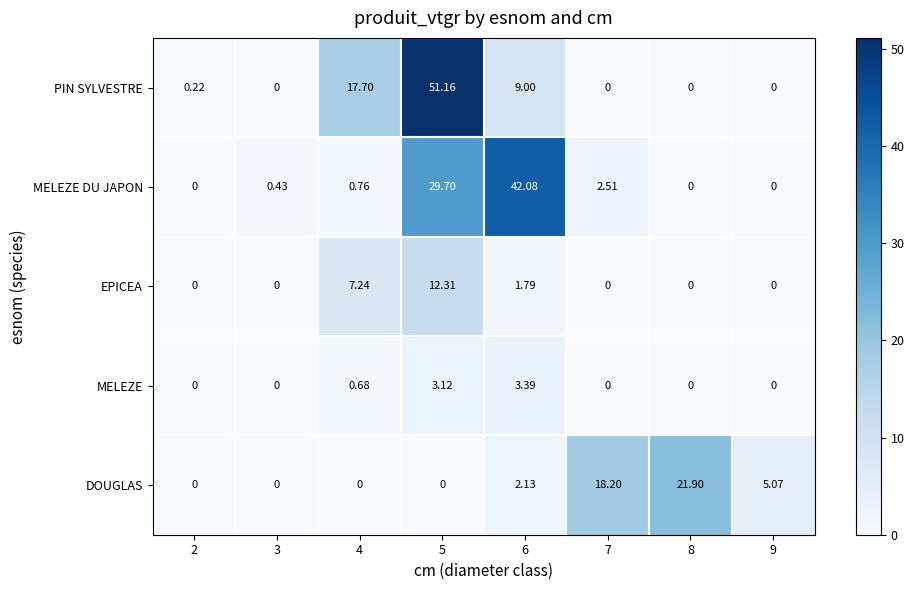

Which series has the widest spread of values?

PIN SYLVESTRE